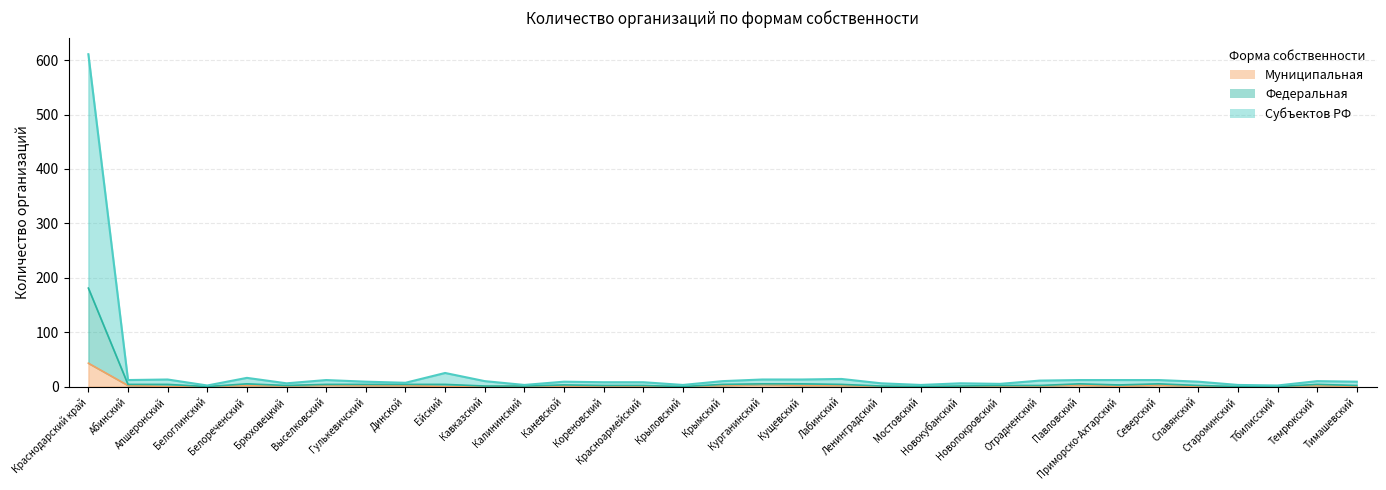

The municipal series shows -30 at Апшеронский. True or false?

False